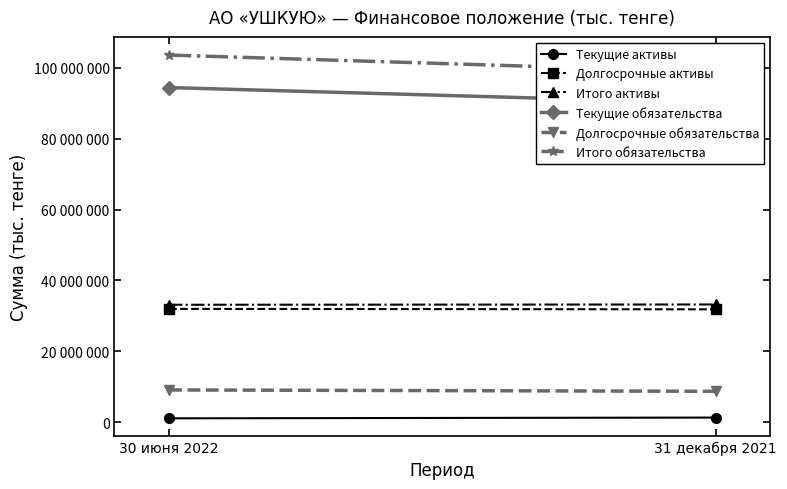

Reading right to left, list all the values displayed in this chart.

Текущие активы: 31 декабря 2021=1370979	30 июня 2022=1157570
Долгосрочные активы: 31 декабря 2021=31869659	30 июня 2022=32001424
Итого активы: 31 декабря 2021=33240638	30 июня 2022=33158994
Текущие обязательства: 31 декабря 2021=89982231	30 июня 2022=94372835
Долгосрочные обязательства: 31 декабря 2021=8768692	30 июня 2022=9156481
Итого обязательства: 31 декабря 2021=98750923	30 июня 2022=103529316